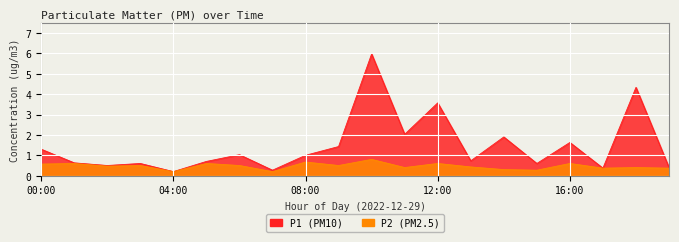

Which series changed the most between 09:00 and 19:00?

P1